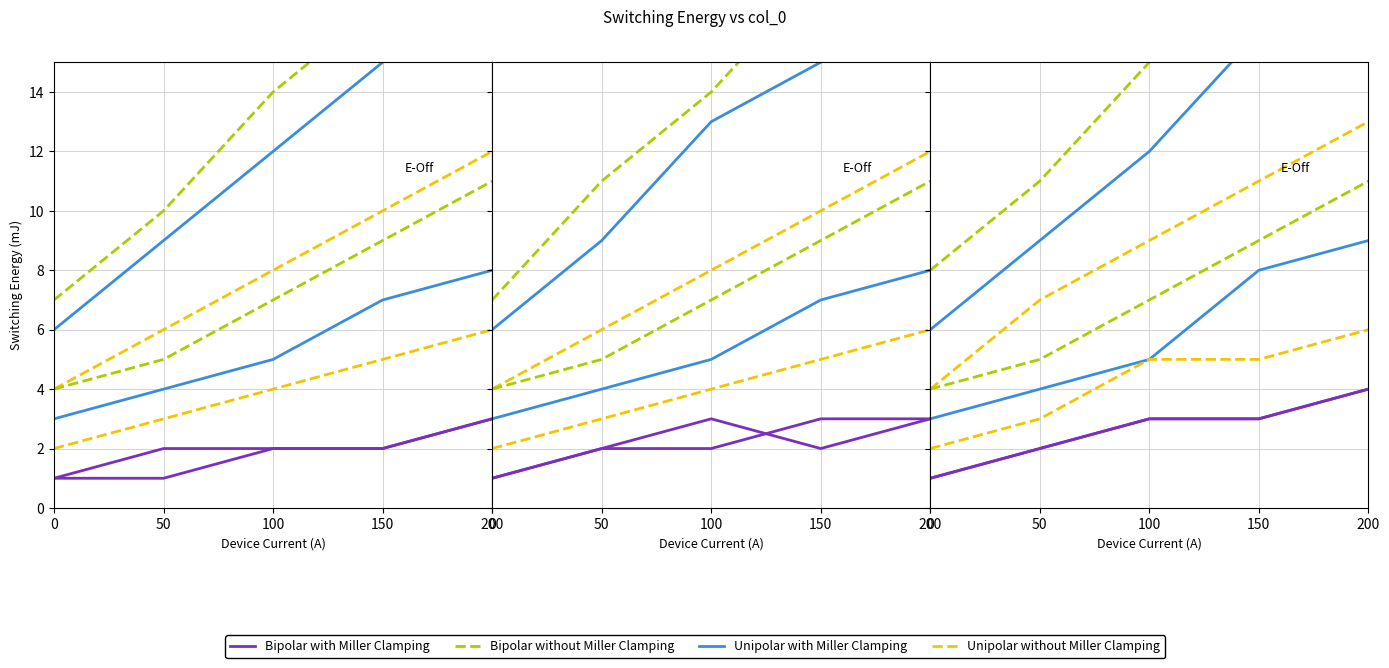

What is the value of the Unipolar without Miller Clamping point at the 4th from the left?

11